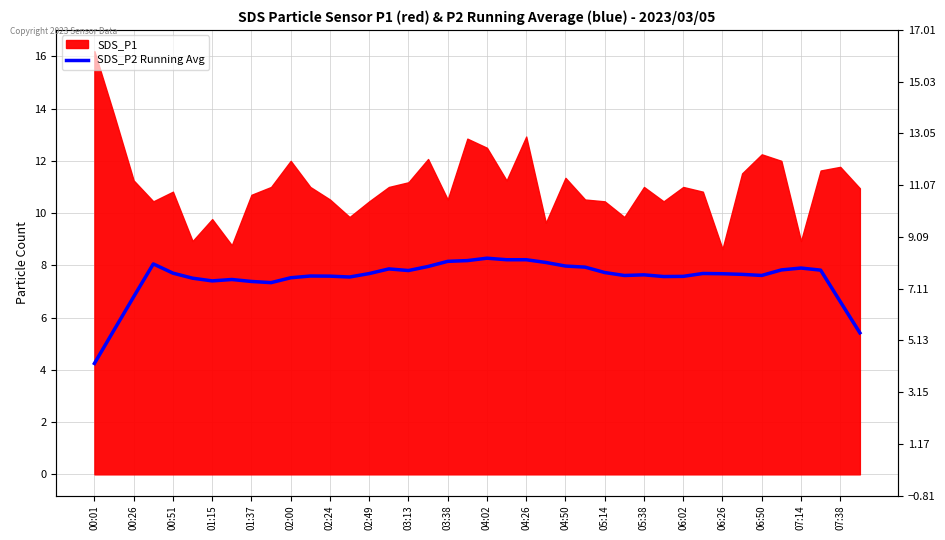

The chart shows a value of 2.5 at 06:50. True or false?

False